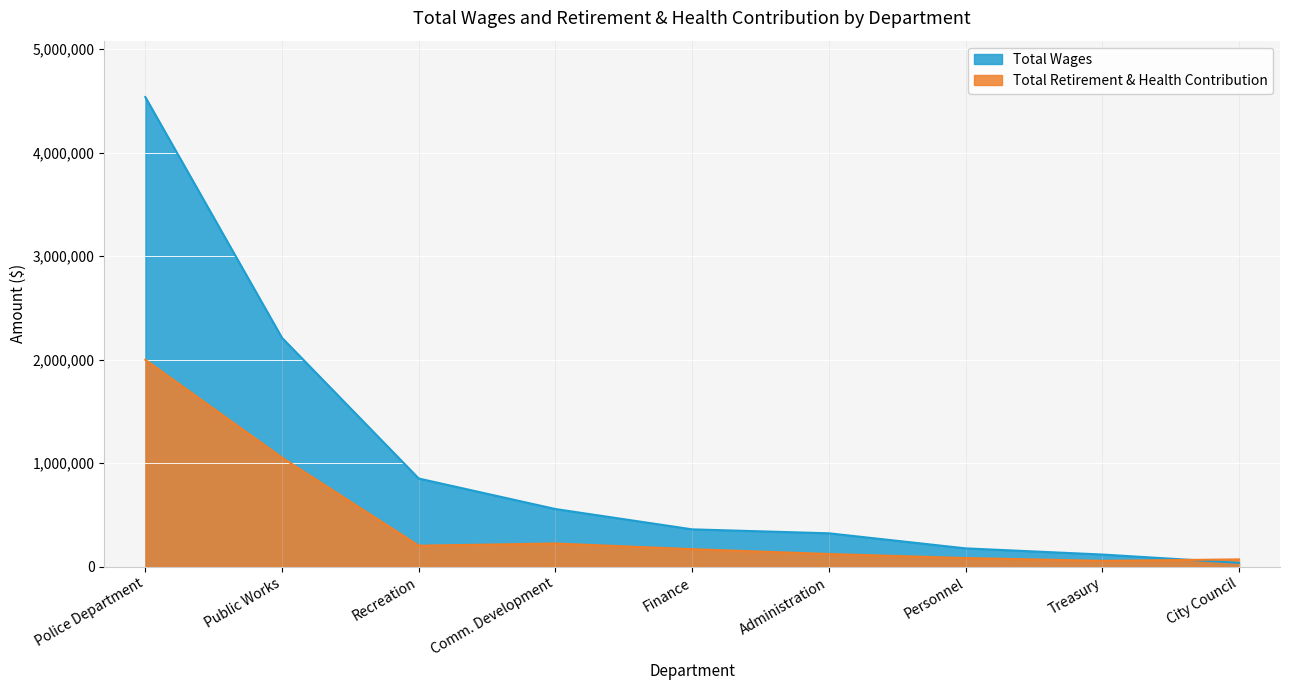

List the series in order of their peak value, highest first.

Total Wages, Total Retirement & Health Contribution